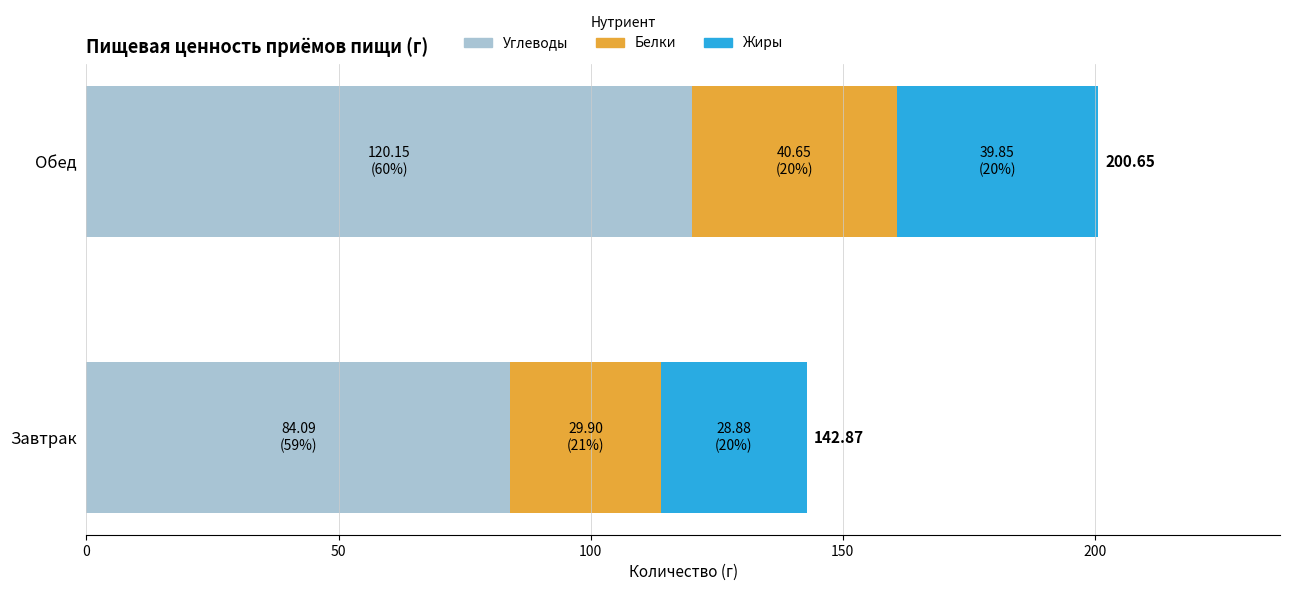

What is the difference between the Углеводы values at Завтрак and Обед?

36.1